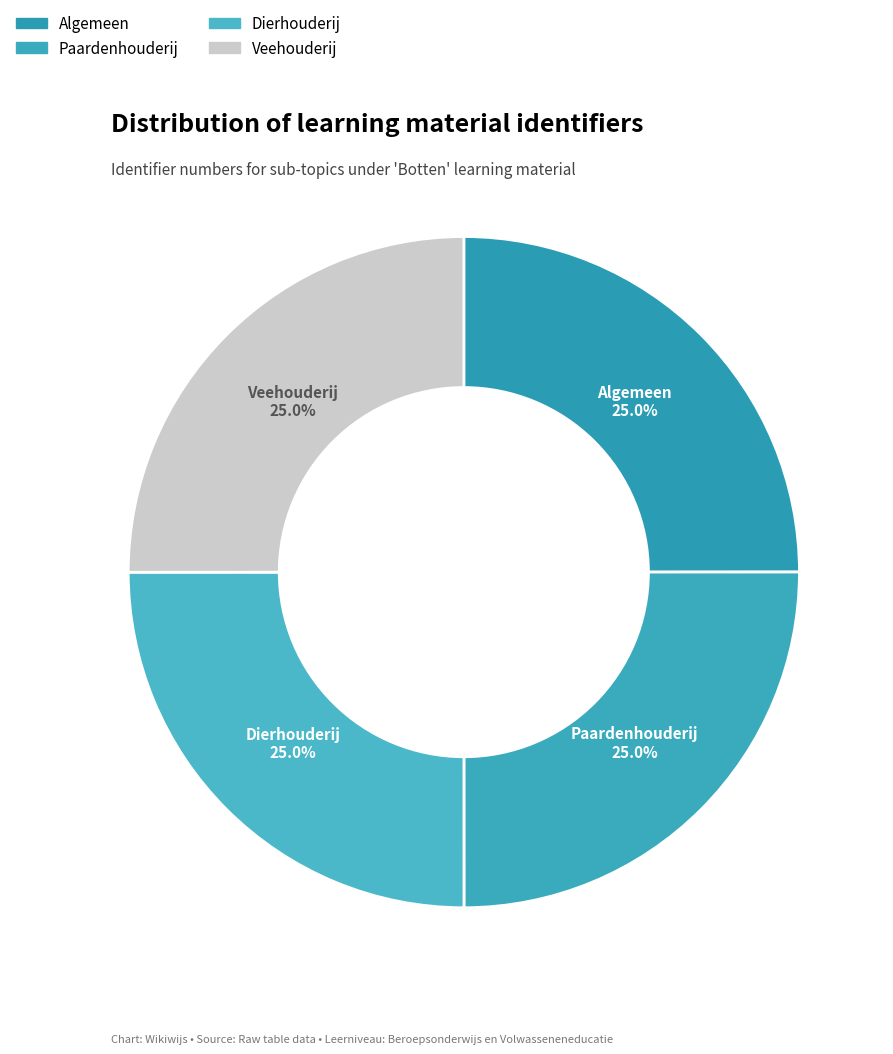

How many slices are in this pie chart?

4